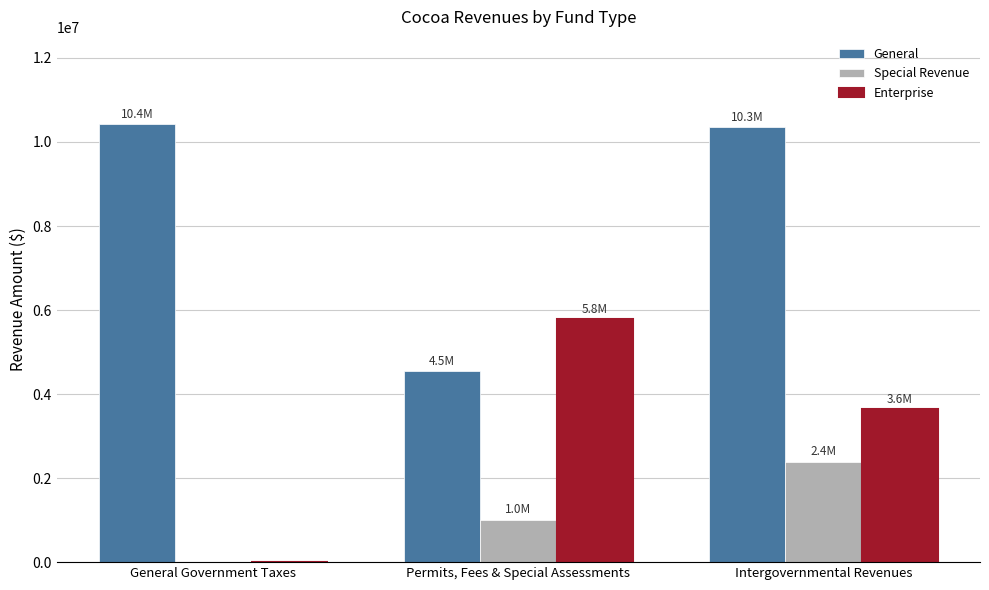

Where is General nearest to the value 7480436?

Intergovernmental Revenues